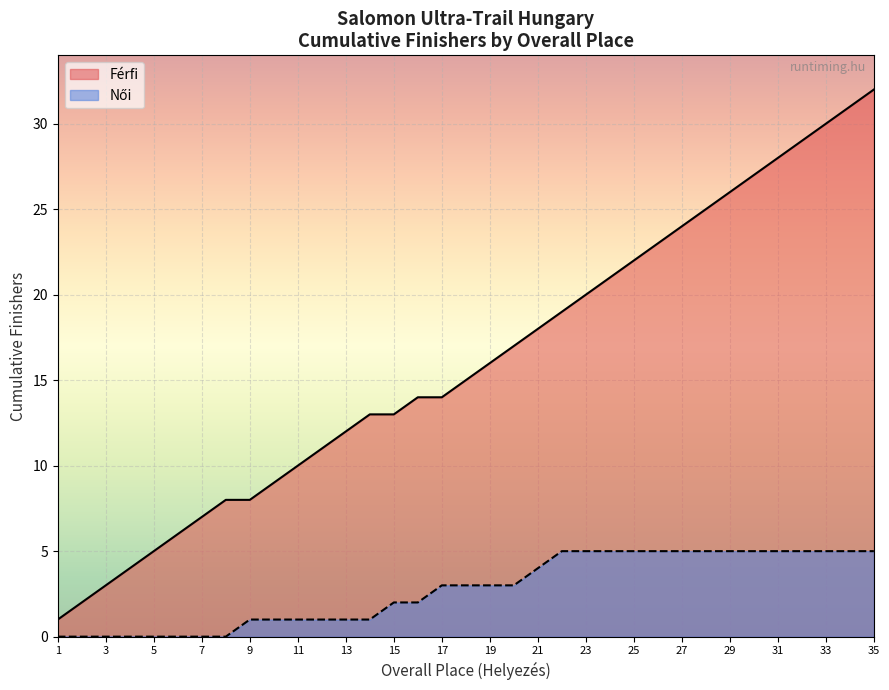

What is the maximum value for Férfi?

32